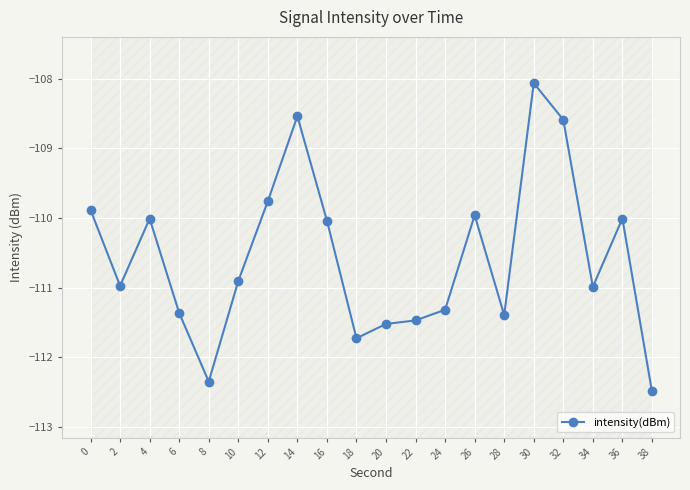

How many interior local peaks (higher than both neighbors) does the data have?

5